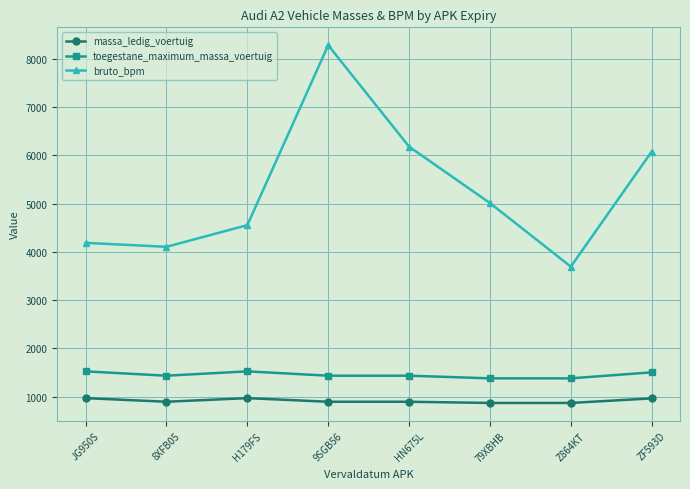

True or false: bruto_bpm and toegestane_maximum_massa_voertuig intersect in this chart.

False